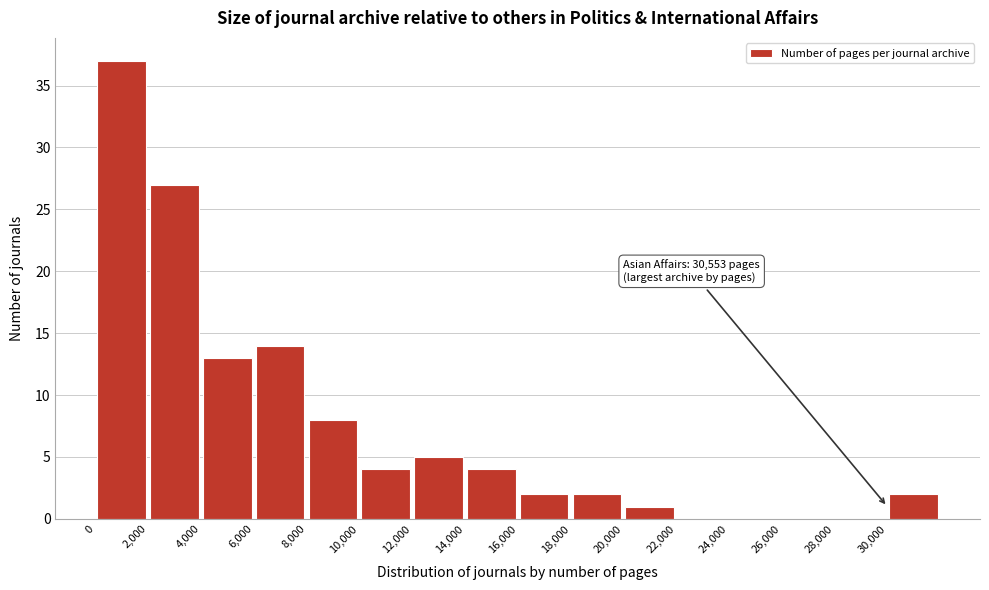

Over which range of the x-axis is the bar tallest?

0 to 2000